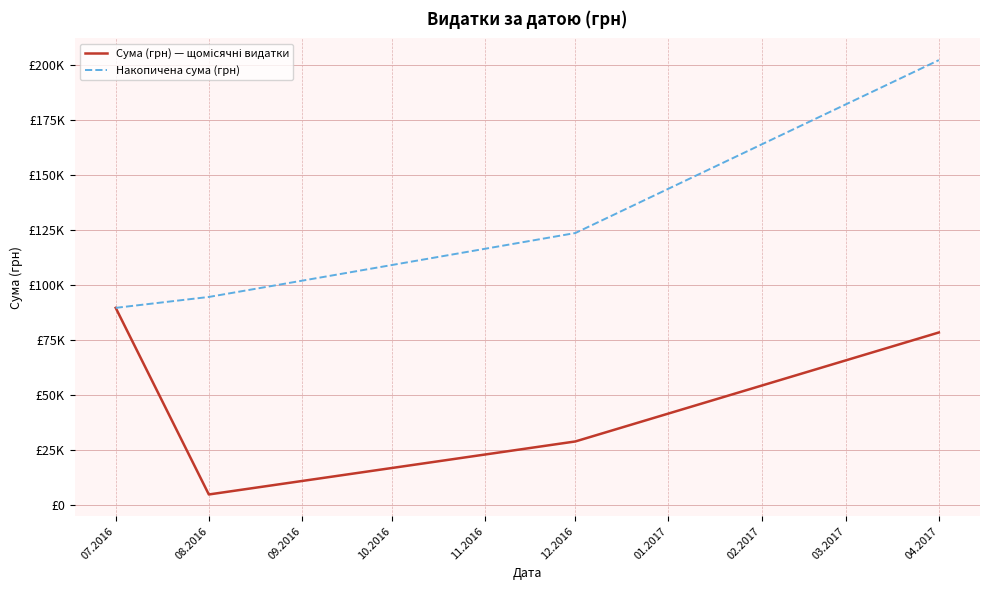

Is this an area chart (filled region under the line)?

No